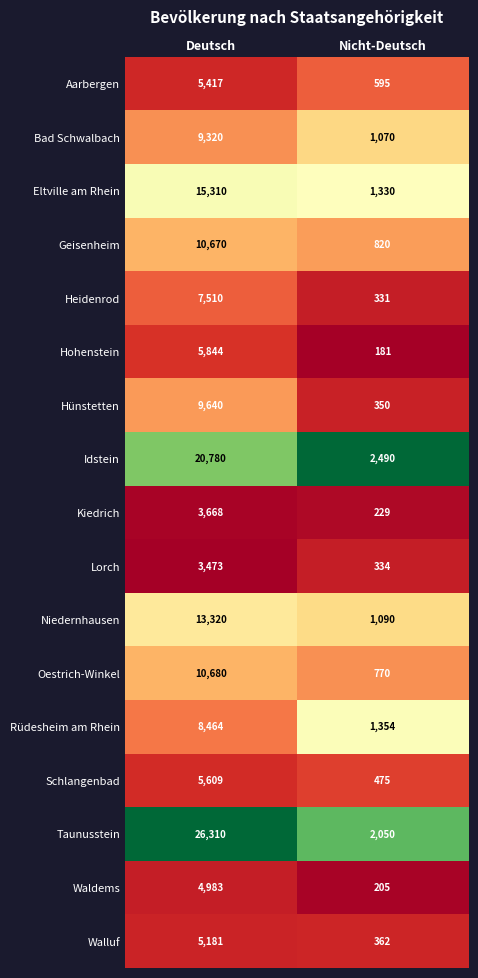

Which series has the largest total across all categories?

Taunusstein